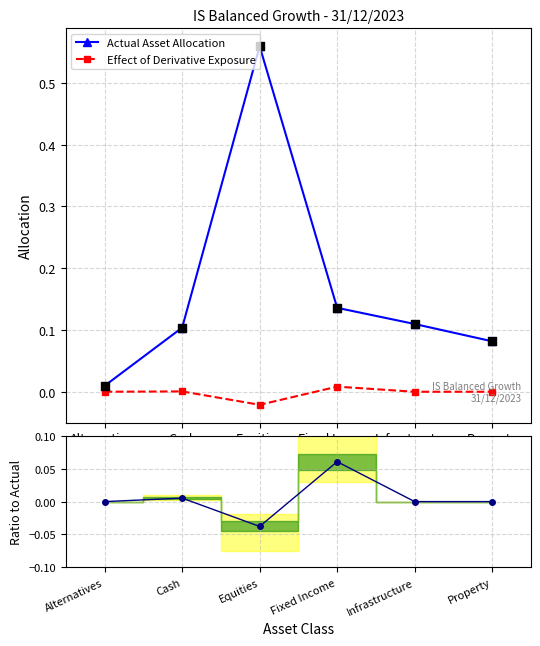

At which category is the sum across all series the highest?

Equities